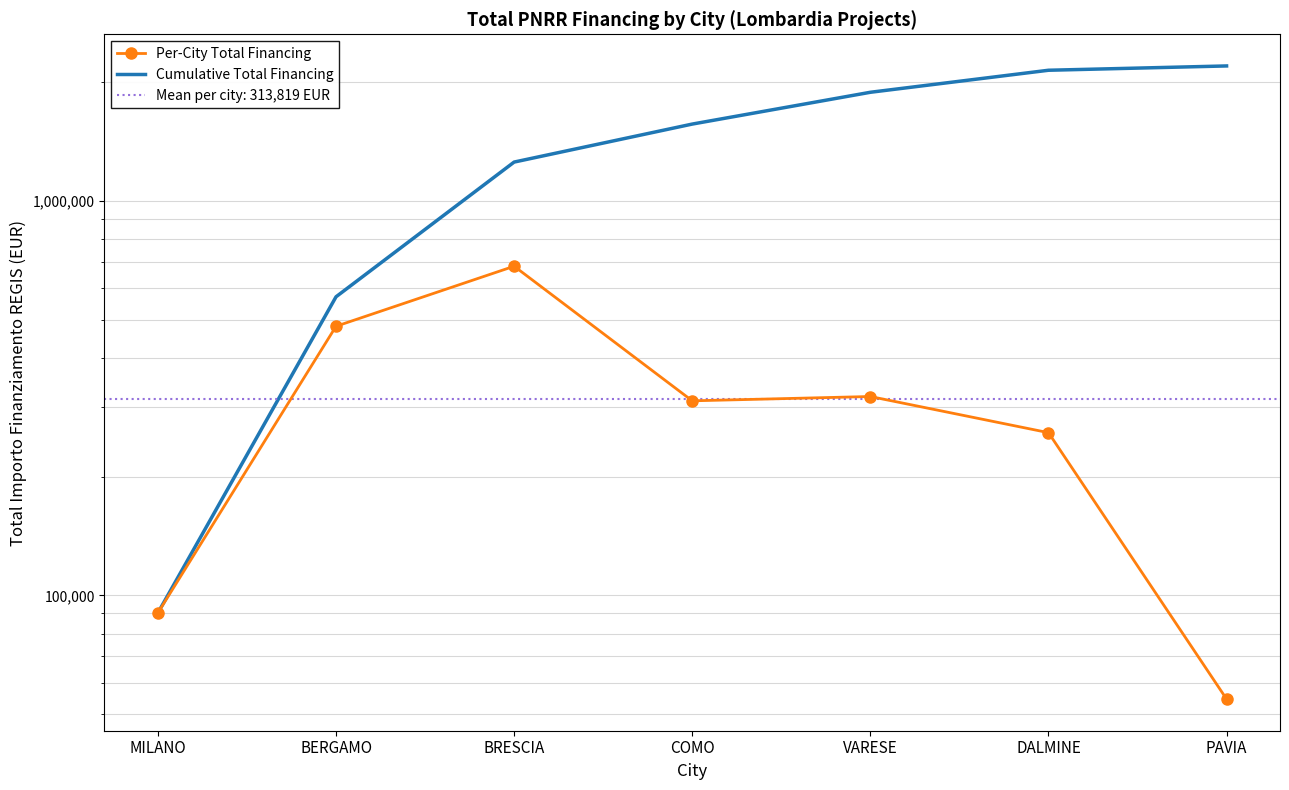

True or false: Cumulative Total Financing has more than 2 interior local peaks.

False